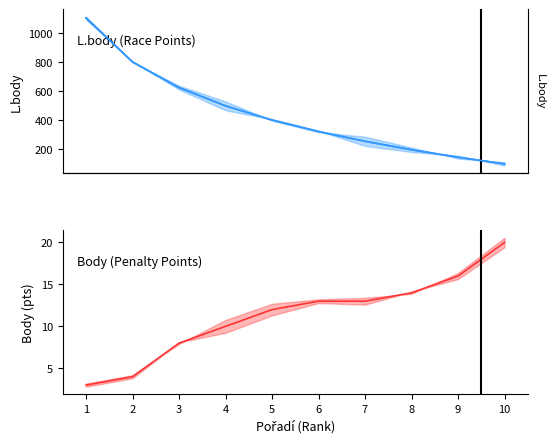

What are all the series names shown in the legend?

L.body, Body